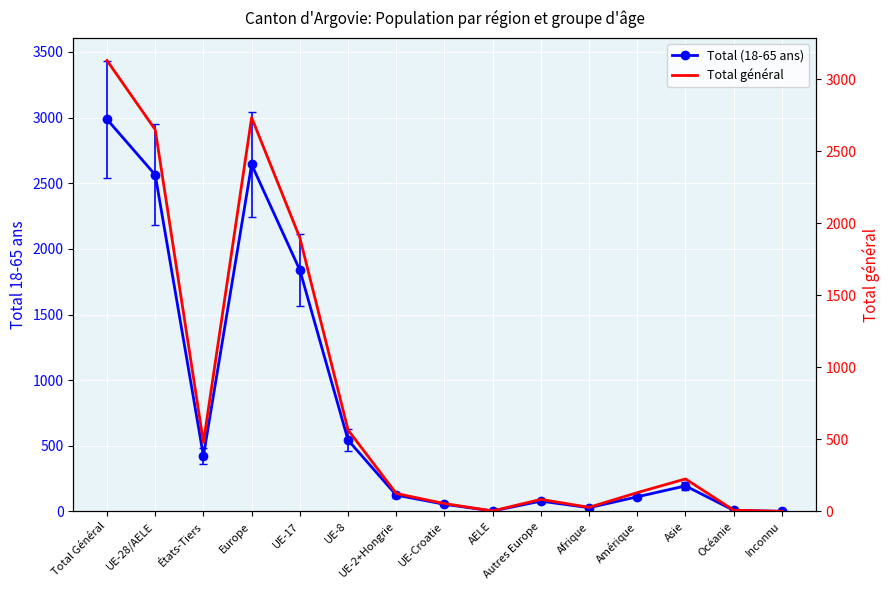

How many interior local valleys does the Total général series have?

3